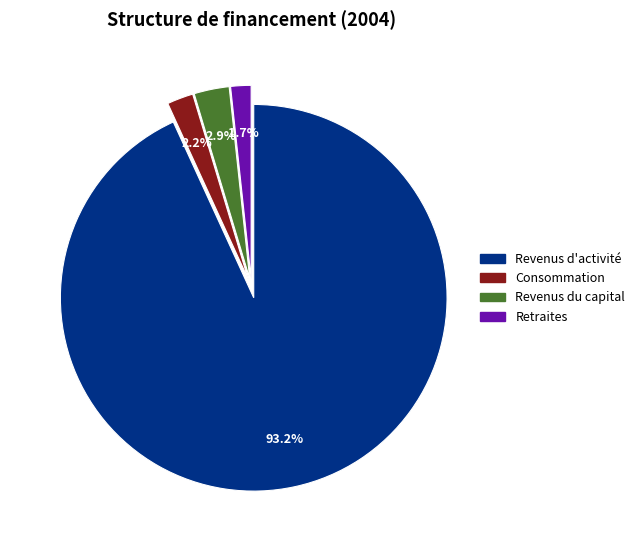

Count the number of slices in the pie.

4